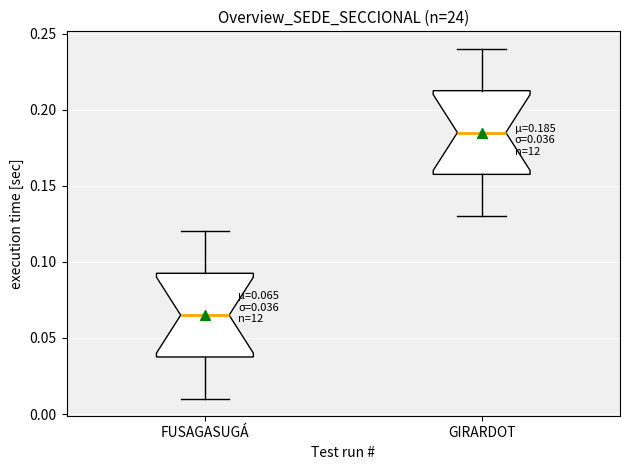

Which box's median line is the highest?

GIRARDOT